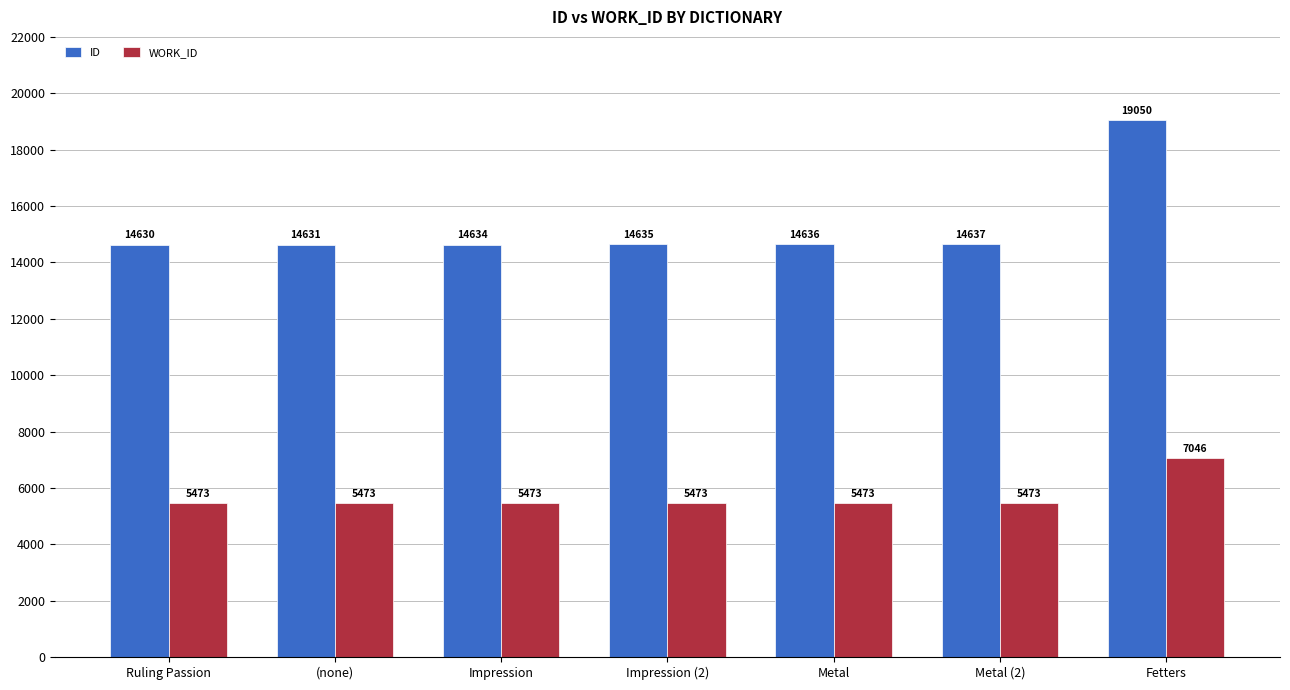

Reading right to left, transcribe all the data shown in this chart.

ID: 19050	14637	14636	14635	14634	14631	14630
WORK_ID: 7046	5473	5473	5473	5473	5473	5473